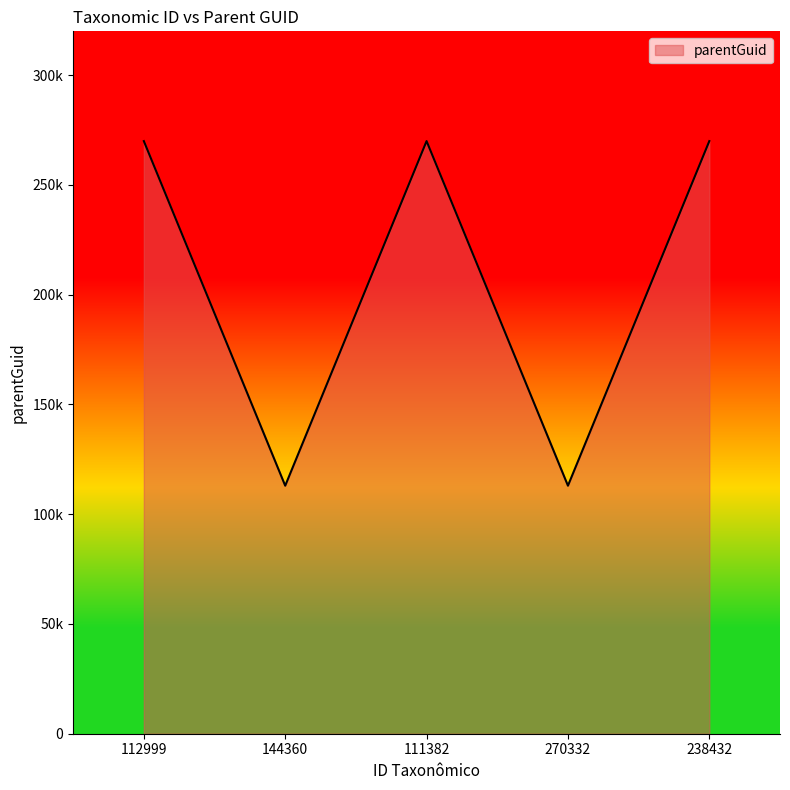

List the labels in order of value, largest first.

112999, 111382, 238432, 144360, 270332